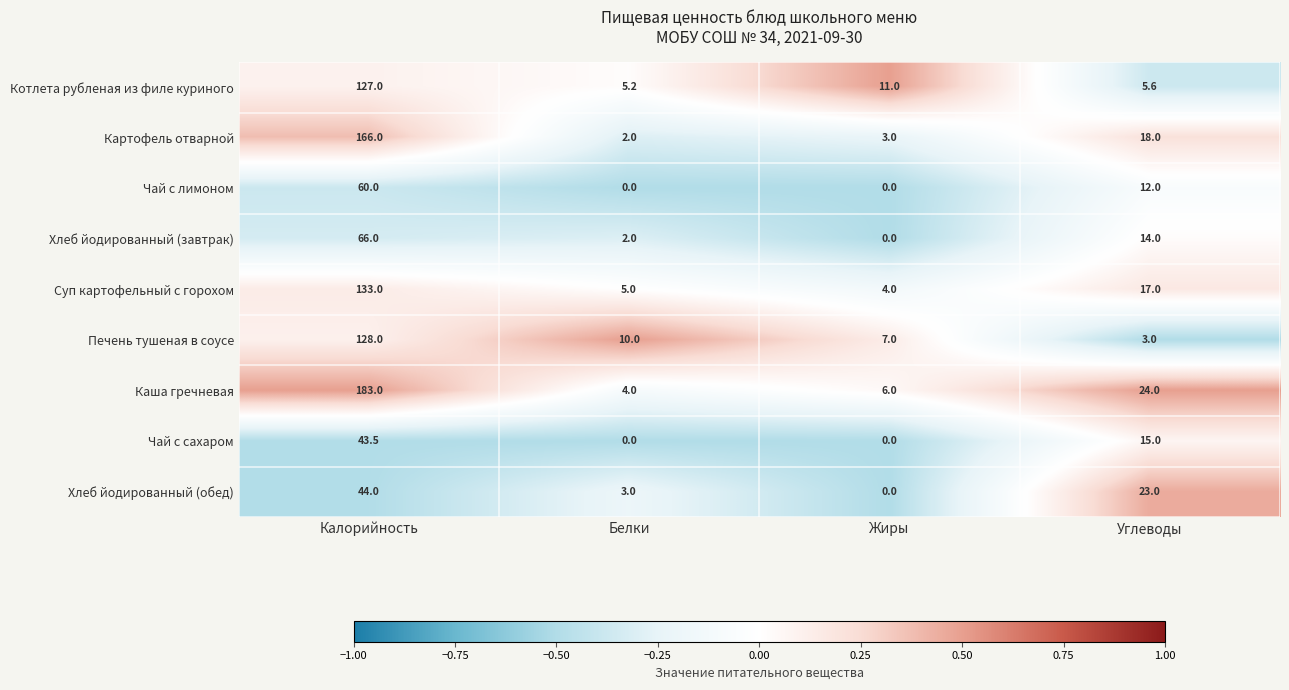

Is the value of Хлеб йодированный (обед) at Углеводы greater than the value of Чай с сахаром at Углеводы?

Yes